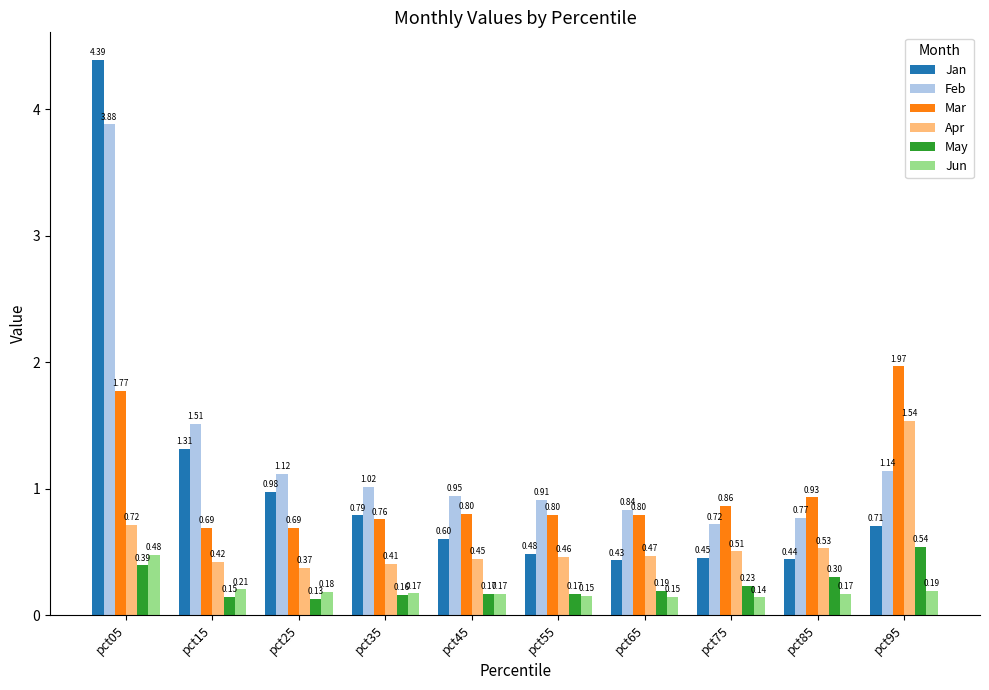

Rank the series at pct15 from highest to lowest value.

Feb, Jan, Mar, Apr, Jun, May